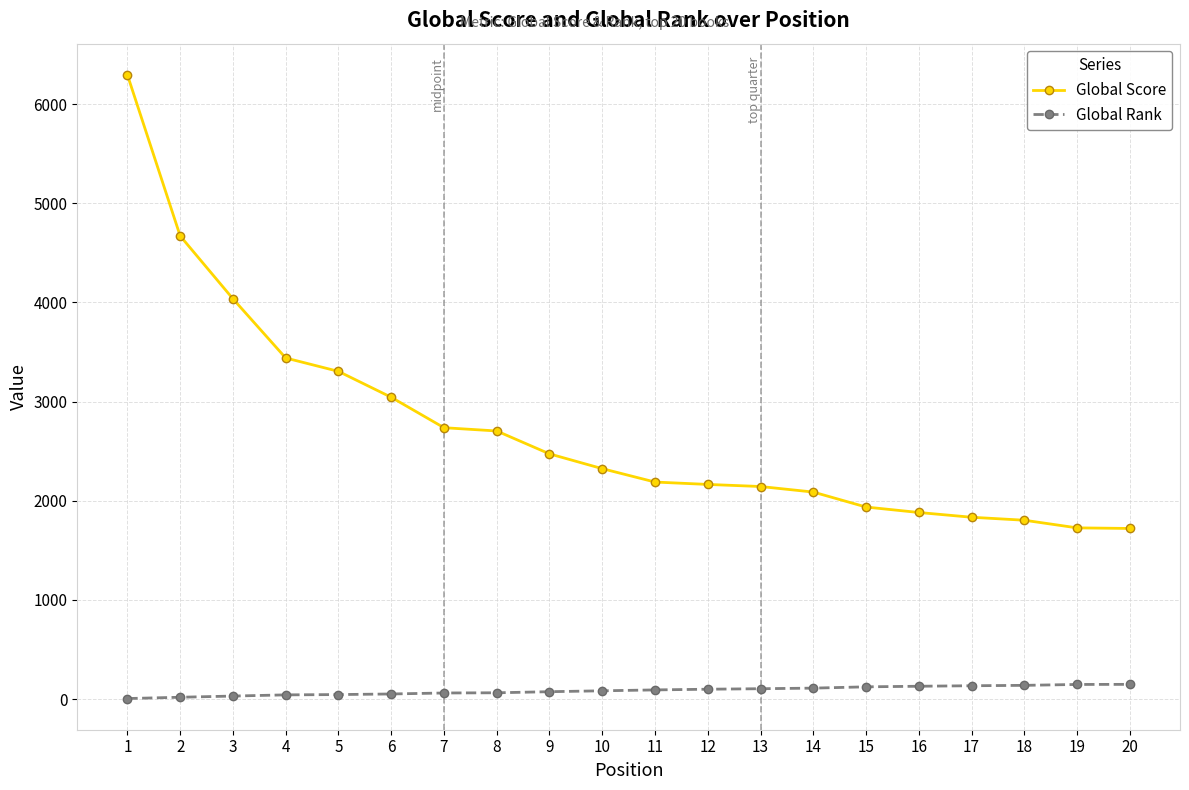

What is the average value of the Global Score series?

2726